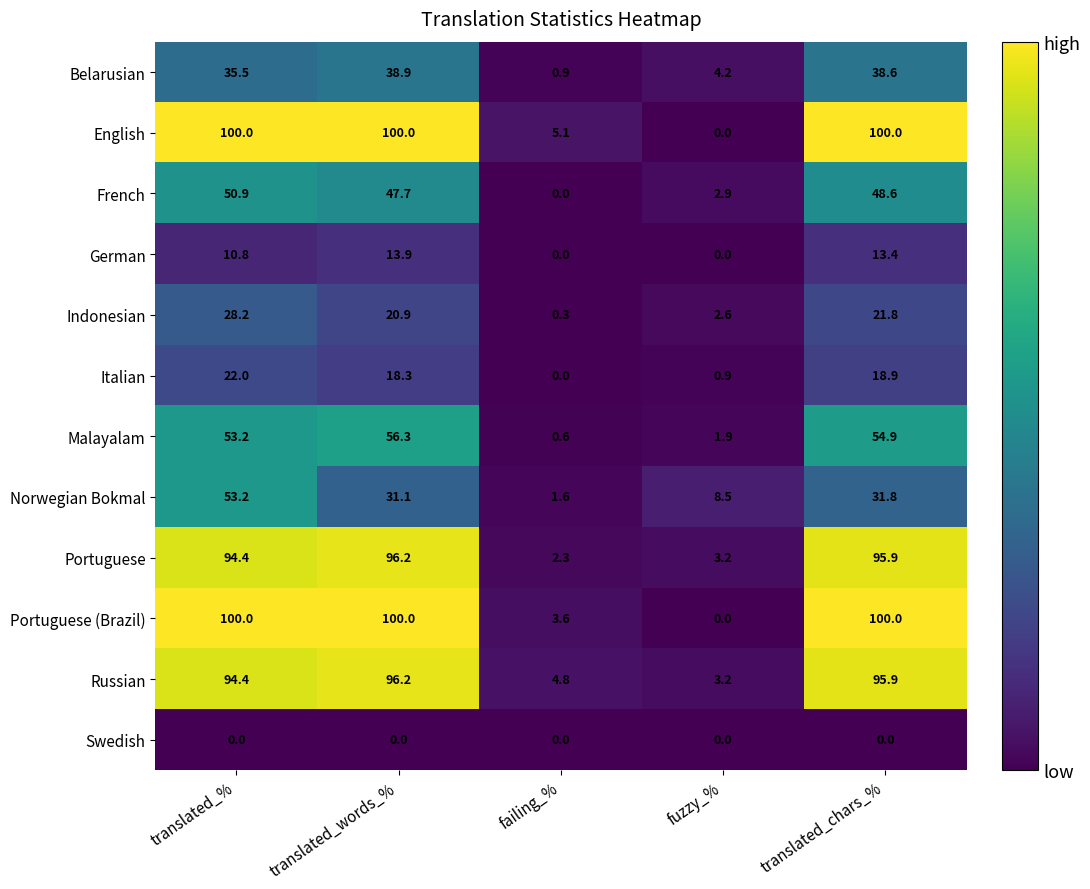

How many data points does each series have?

5